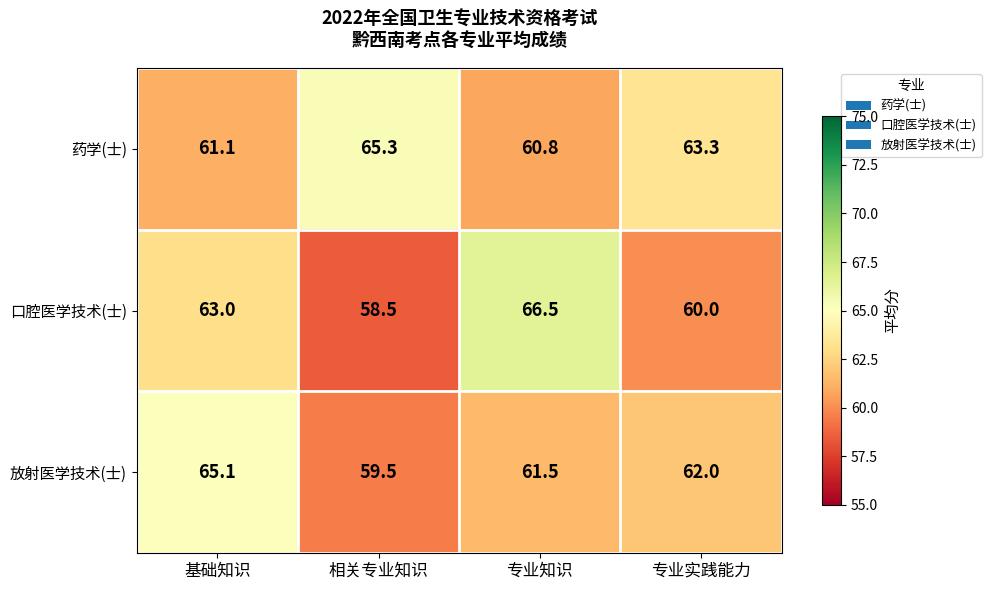

What is the difference between the maximum and minimum values in the 口腔医学技术(士) series?

8.0